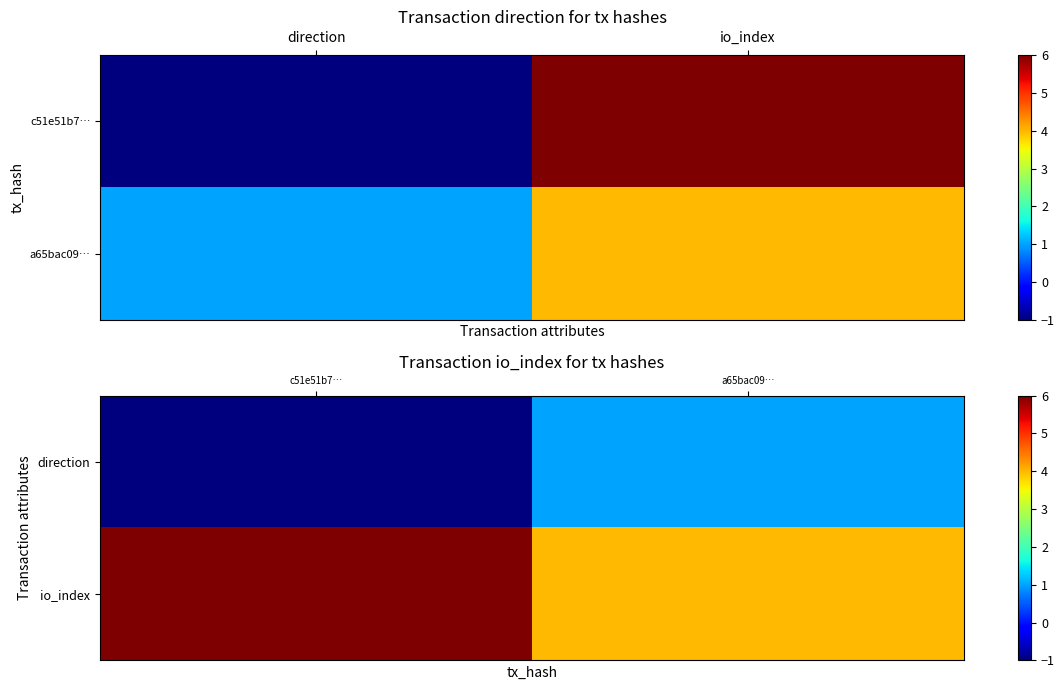

Which has a higher value, io_index or direction?

io_index